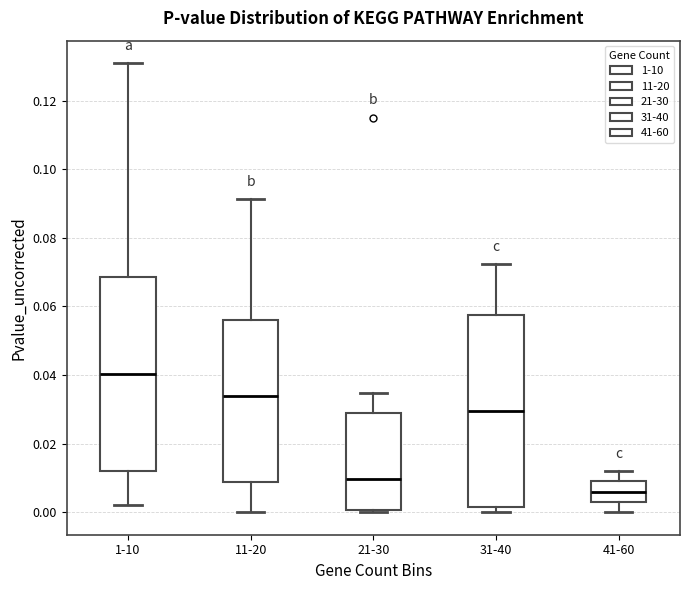

Reading left to right, transcribe this box plot: for each box, give where its median line is, the range the box spans, and where its two whiskers end, as read against the y-axis. The values are not printed on the chart, so give them approximately, as read against the axis.

1-10: median 0.040, box 0.012 to 0.068, whiskers 0.002 to 0.130
11-20: median 0.034, box 0.008 to 0.056, whiskers 0.000 to 0.092
21-30: median 0.010, box 0.000 to 0.030, whiskers 0.000 to 0.034
31-40: median 0.030, box 0.002 to 0.058, whiskers 0.000 to 0.072
41-60: median 0.006, box 0.004 to 0.010, whiskers 0.000 to 0.012